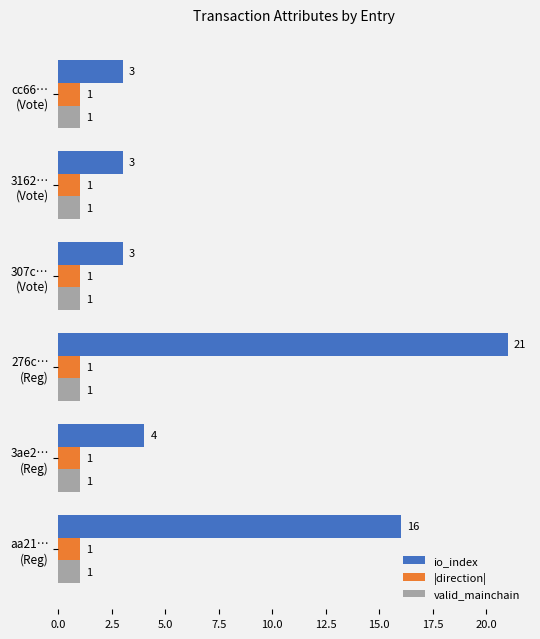

What is the difference between the maximum and minimum values in the io_index series?

18